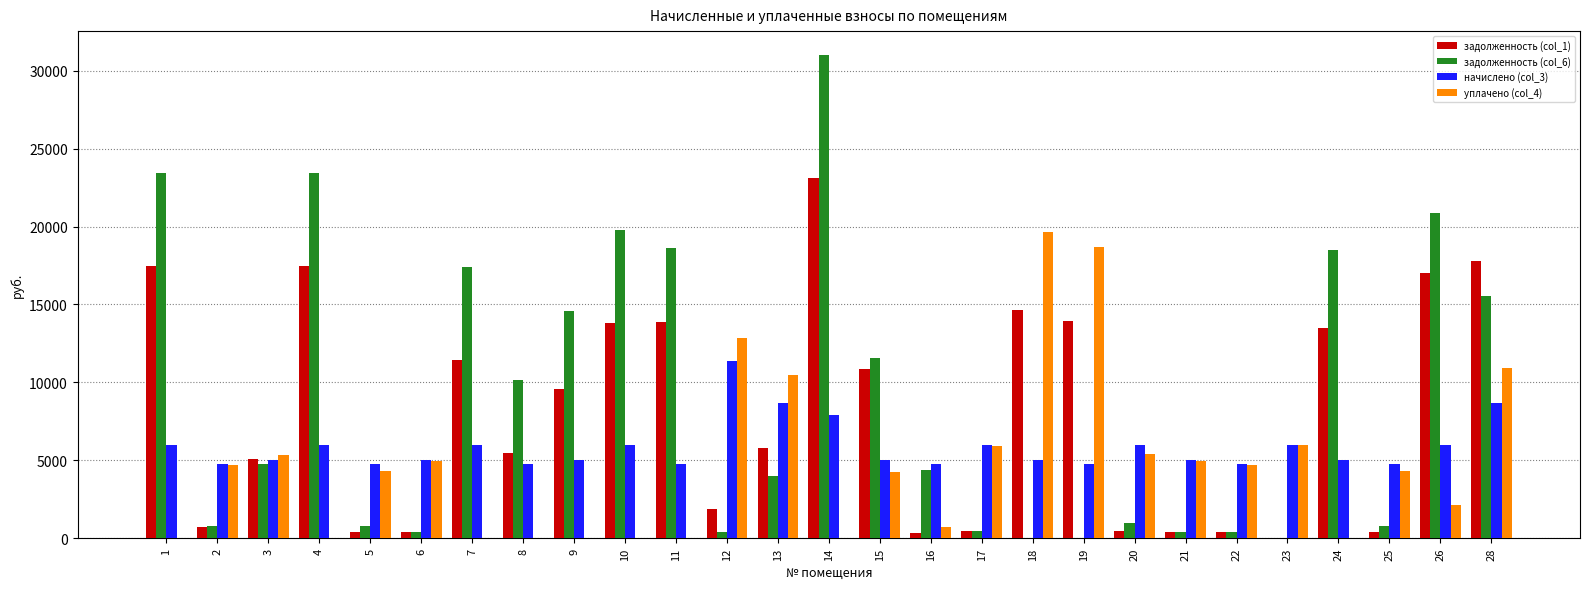

Read the уплачено (col_4) value at 26.

2117.3